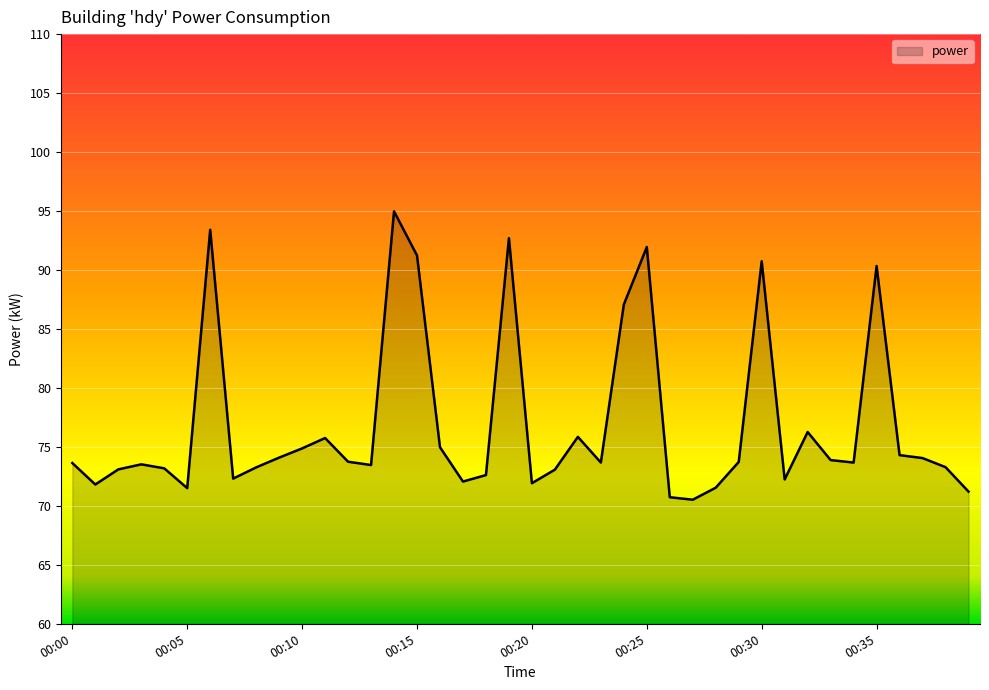

What is the maximum value shown in the chart?

95.0